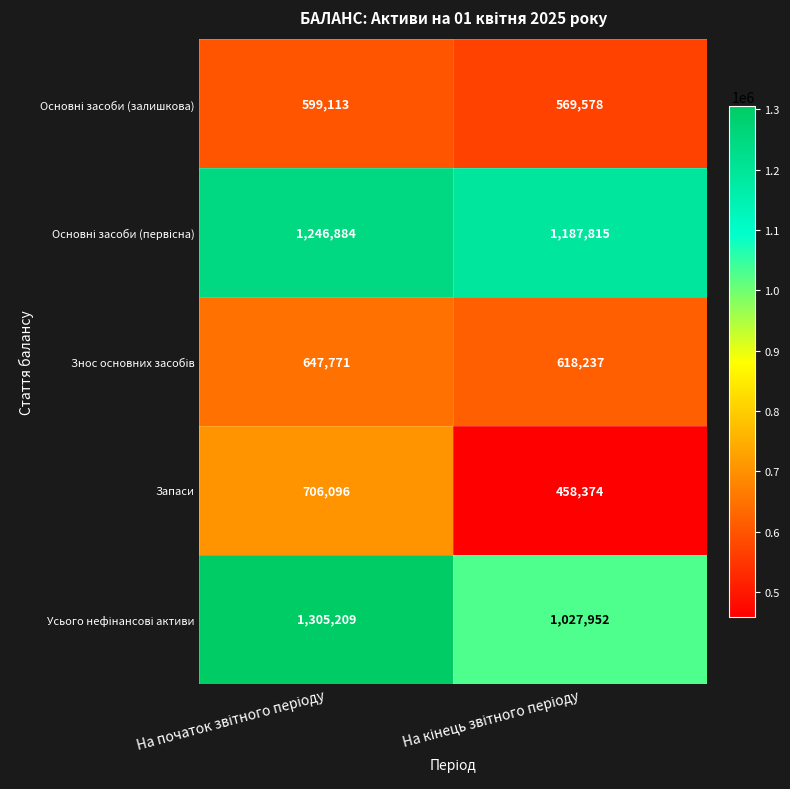

What is the smallest value displayed?

458374